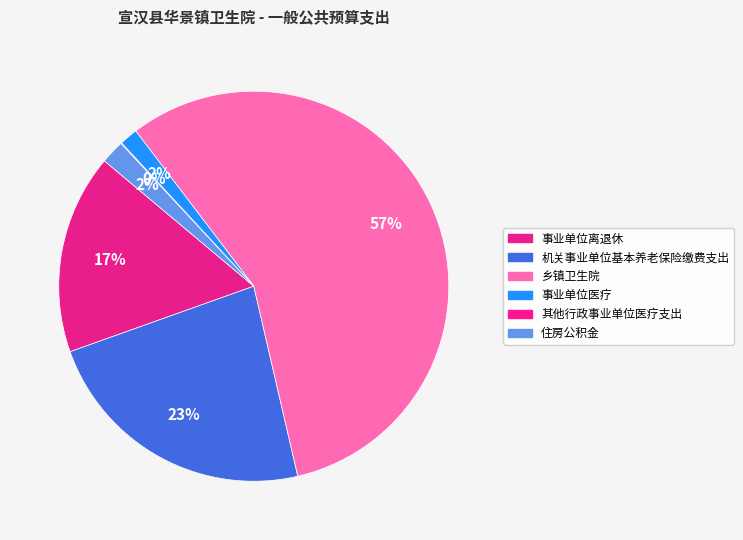

Which category has the biggest portion of the pie?

乡镇卫生院